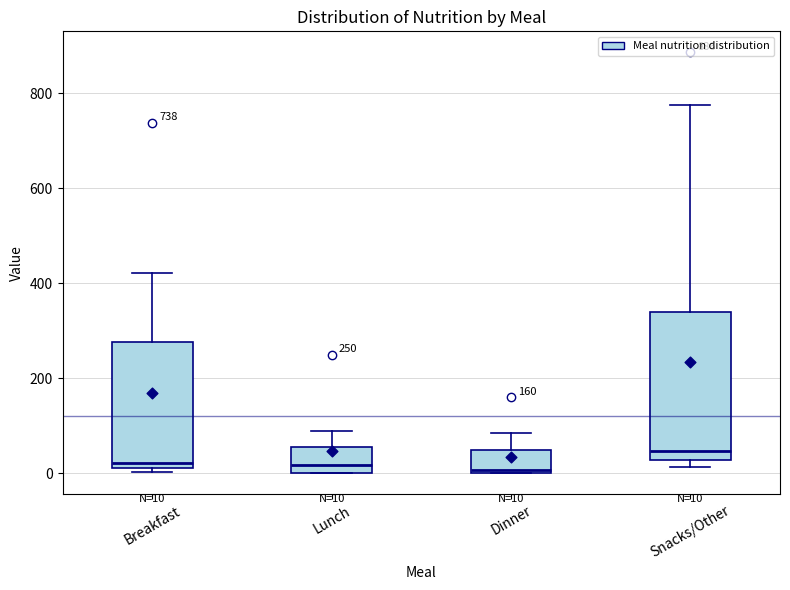

Which box is the tallest, from its lower edge to its upper edge?

Snacks/Other